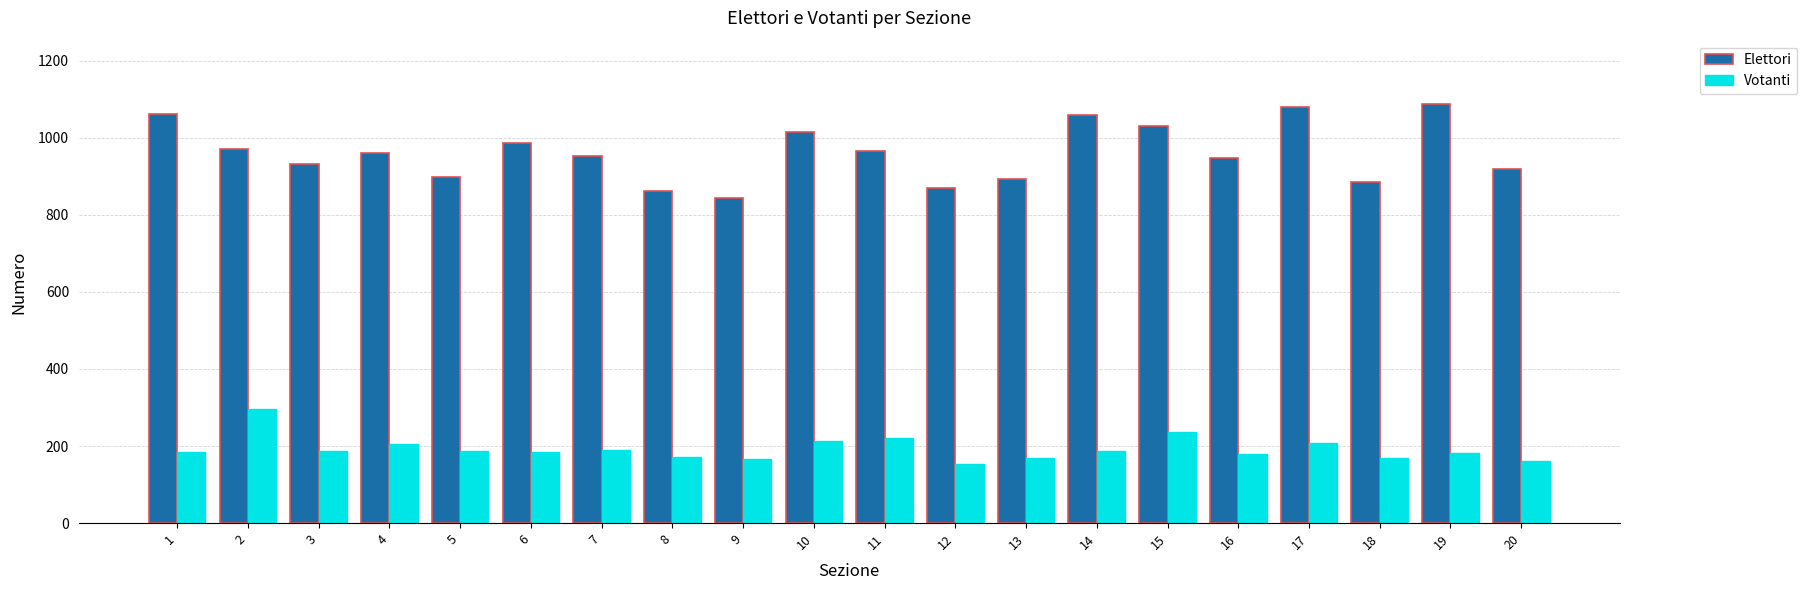

What is the average value of the Votanti series?

192